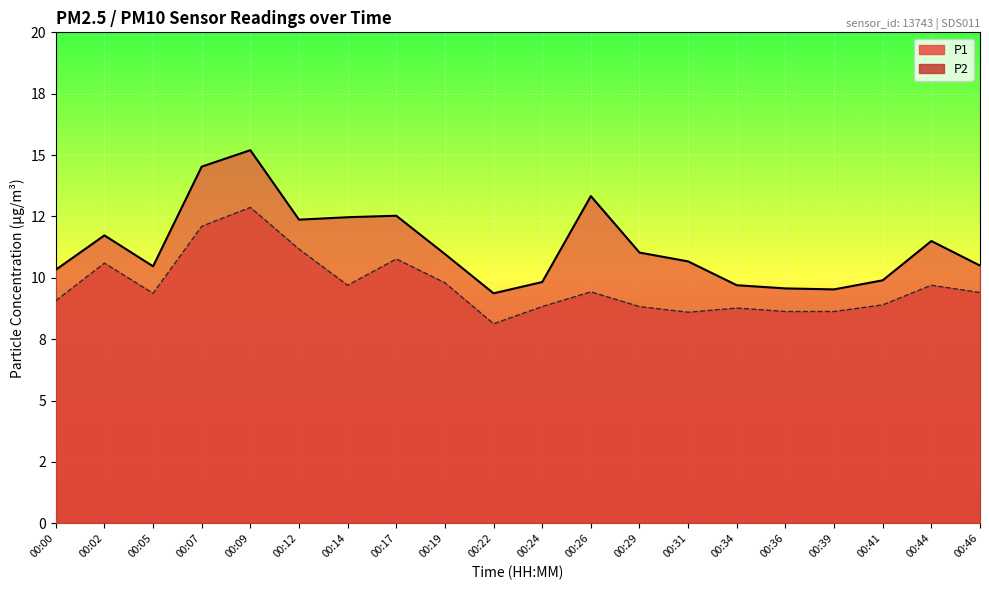

What is the difference between the maximum and minimum values in the P2 series?

4.7